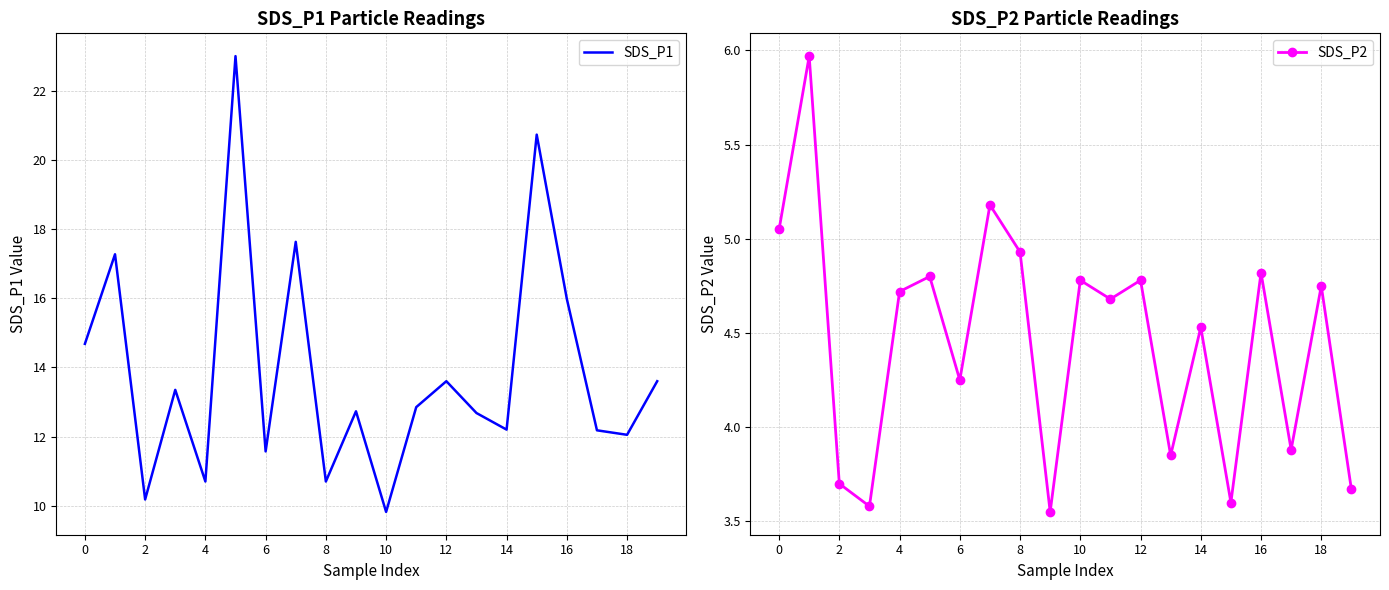

What value does the SDS_P2 series have at 11?

4.7